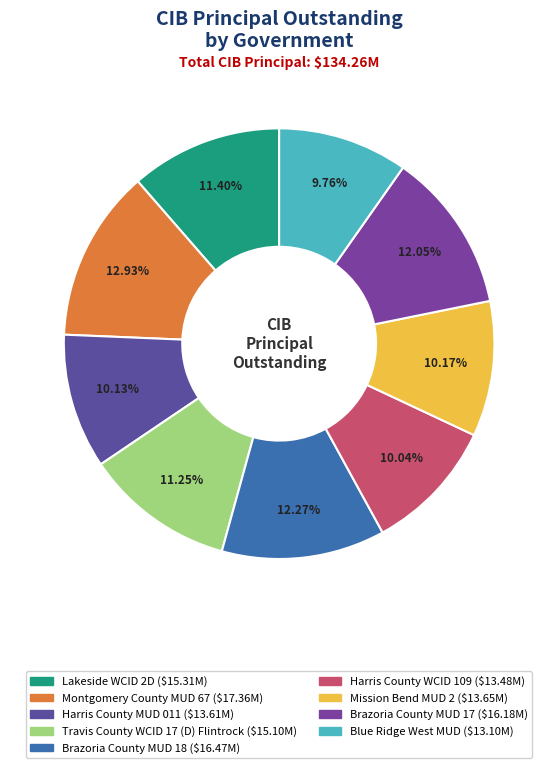

What percentage is the Montgomery County MUD 67 slice, to the nearest percent?

13%